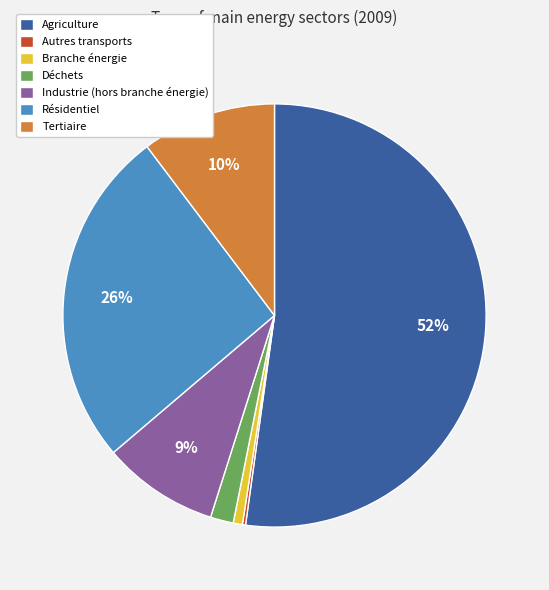

Is there a majority slice in this chart?

Yes